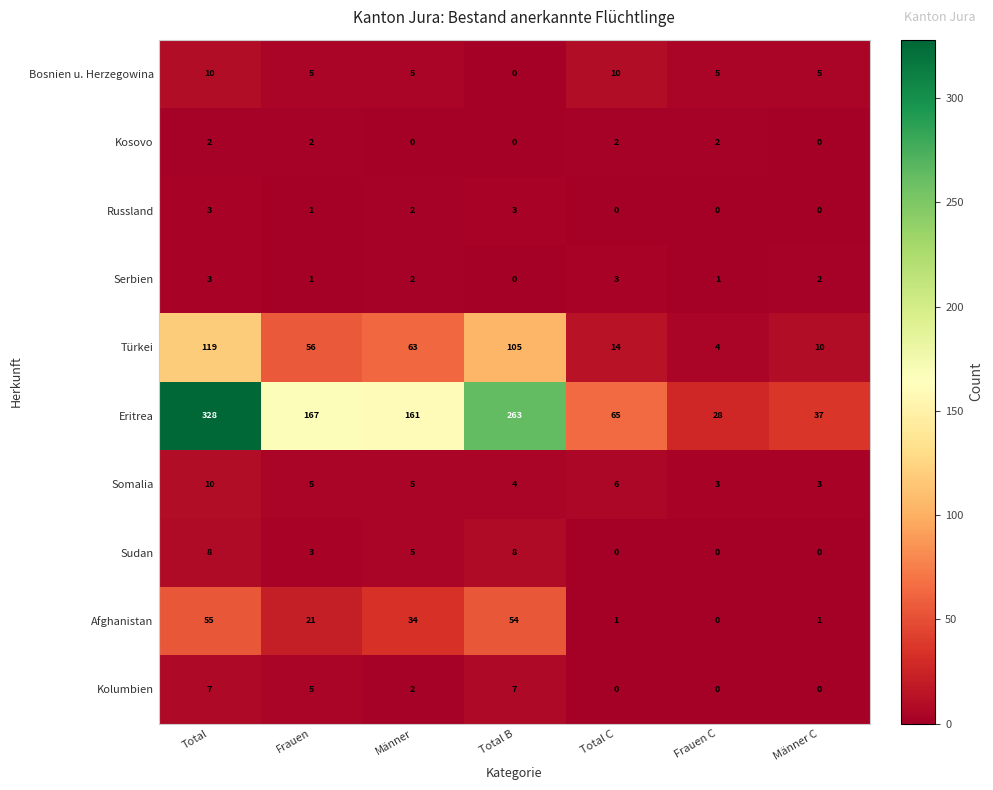

At which category is the sum across all series the highest?

Total